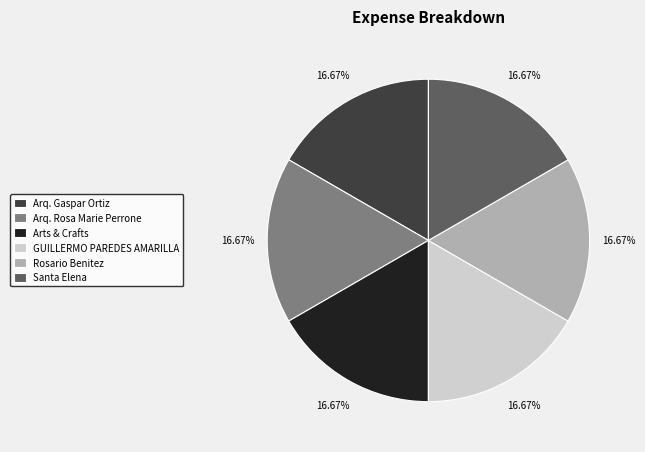

Does any single category account for the majority?

No